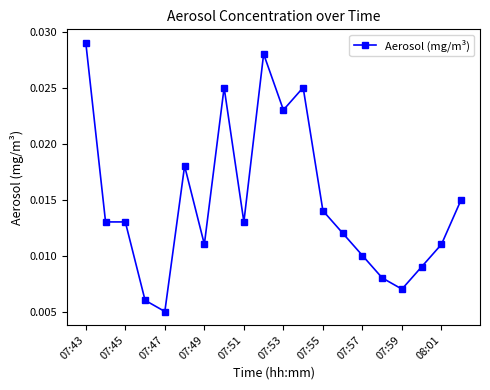

What is the sum of all values?

0.3